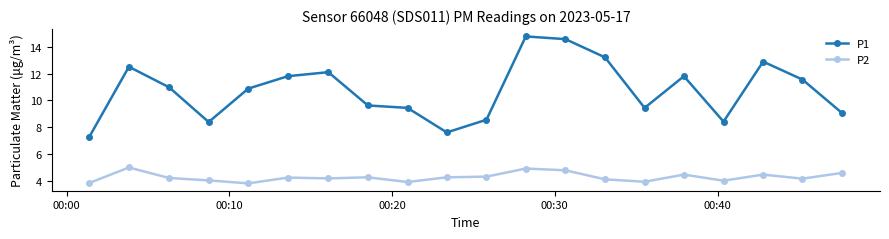

What is the sum of all P1 values?

214.9